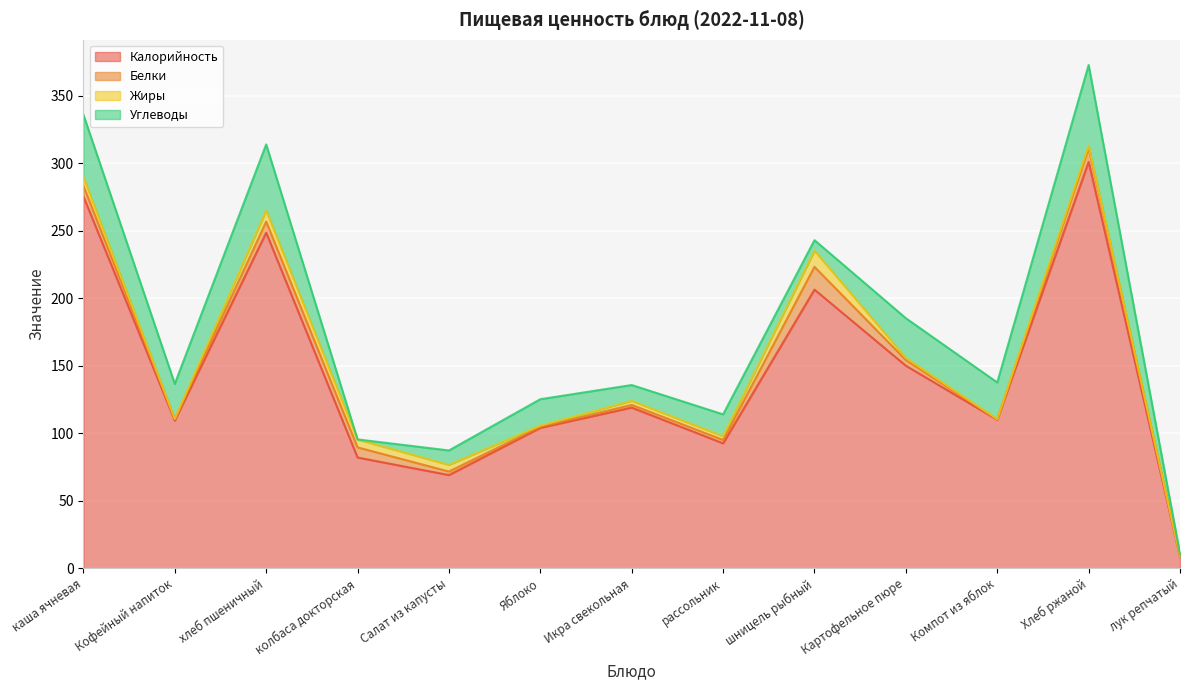

How many values in the Углеводы series exceed 19?

7